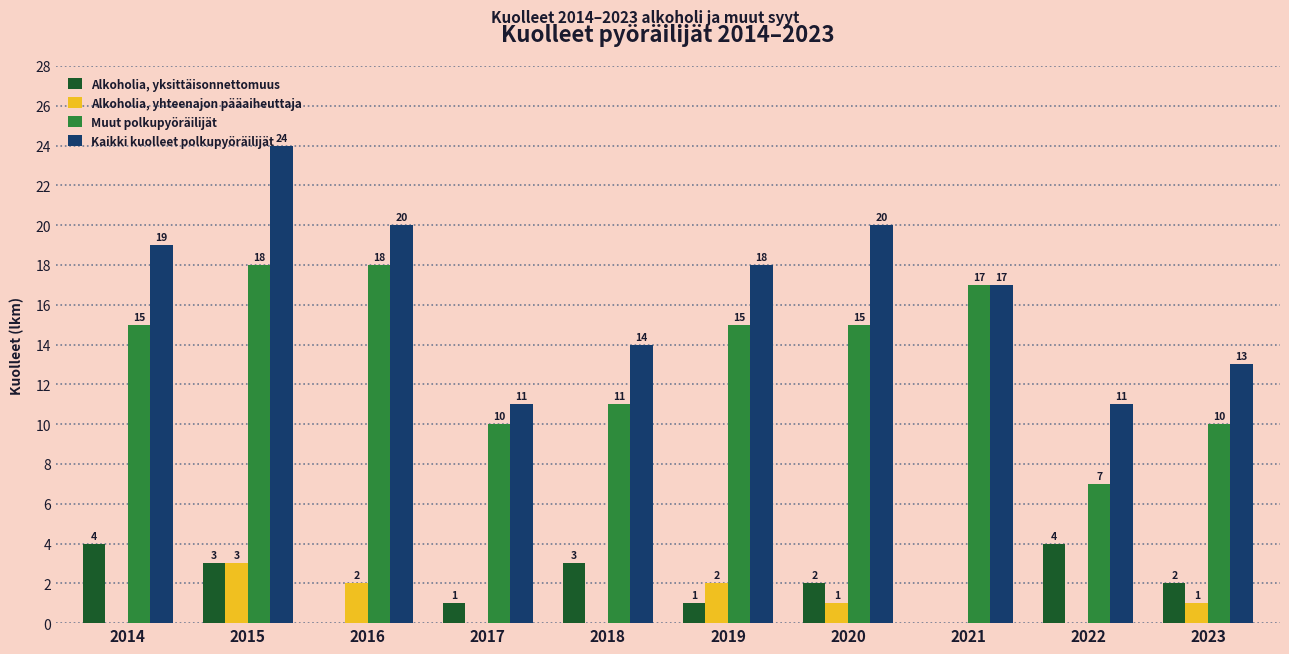

What is the sum of the Alkoholia, yksittäisonnettomuus values at 2015 and 2016?

3